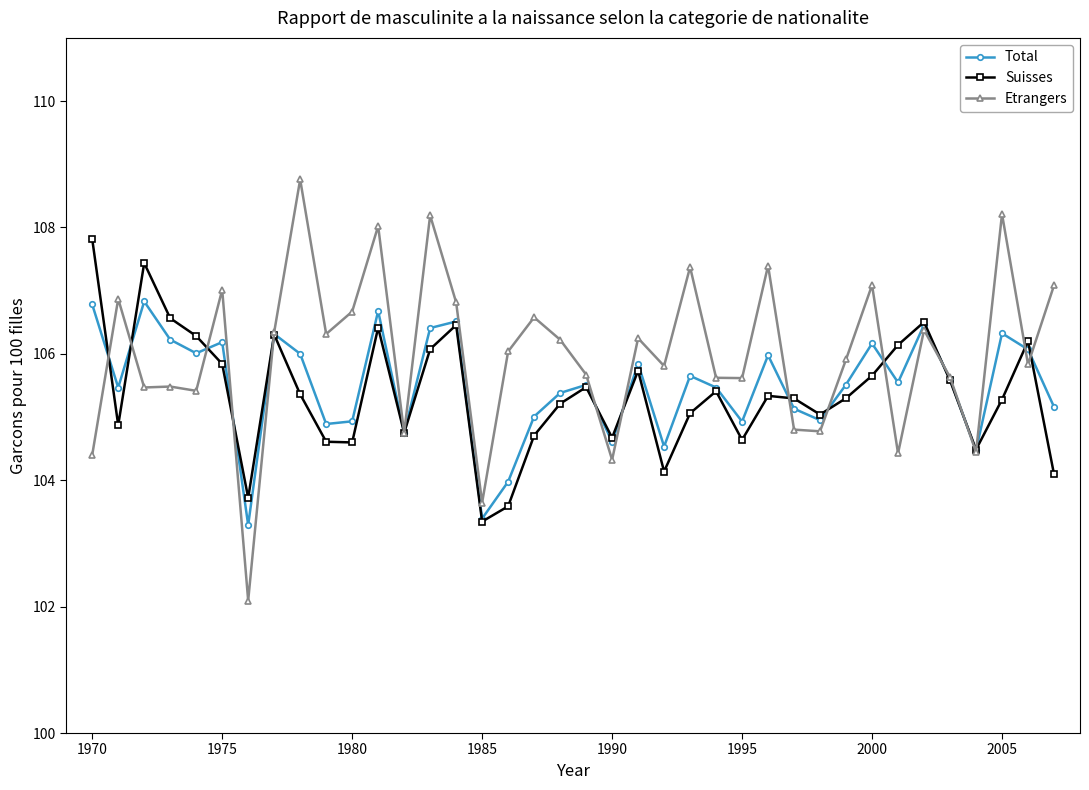

What is the value of the Suisses point at the 18th from the left?

104.7